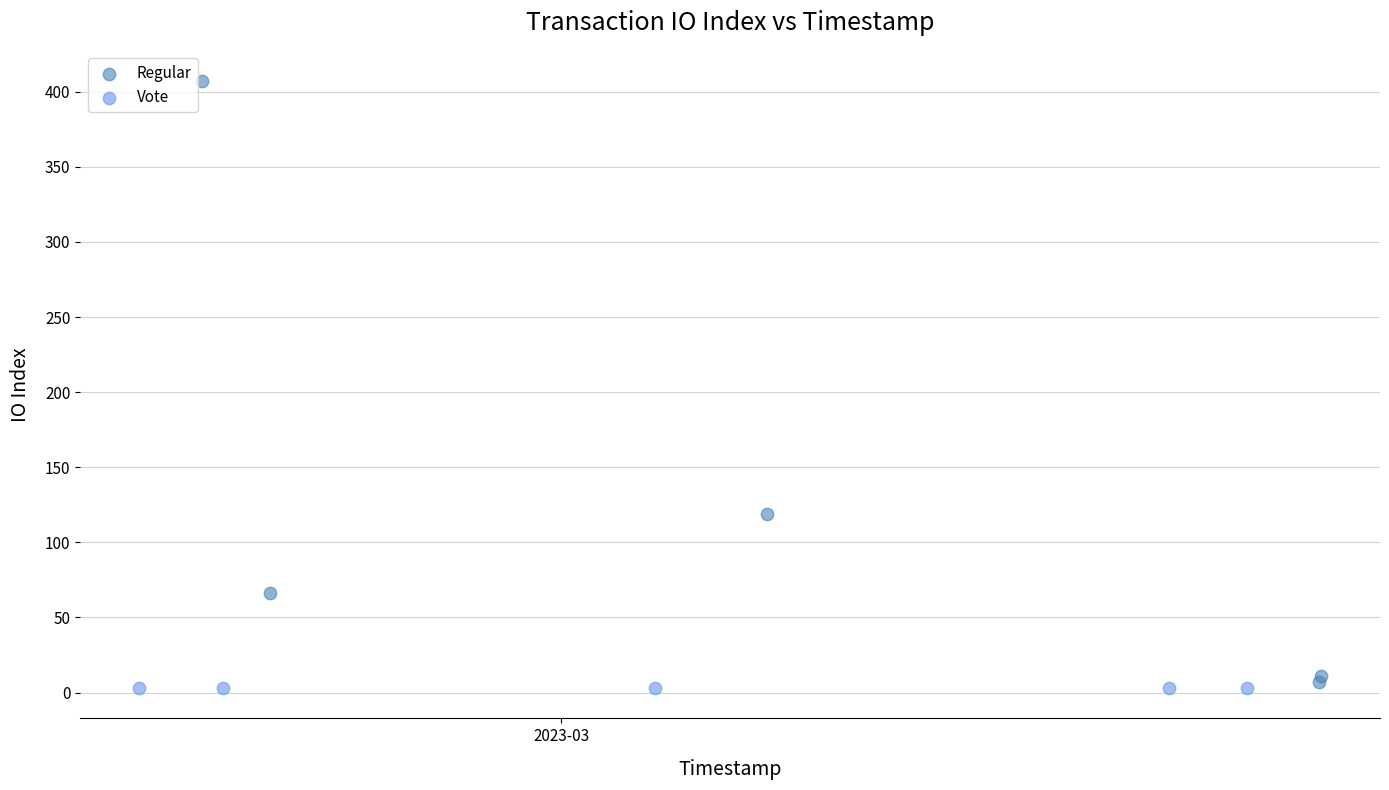

Which series reaches the maximum Y coordinate?

Regular